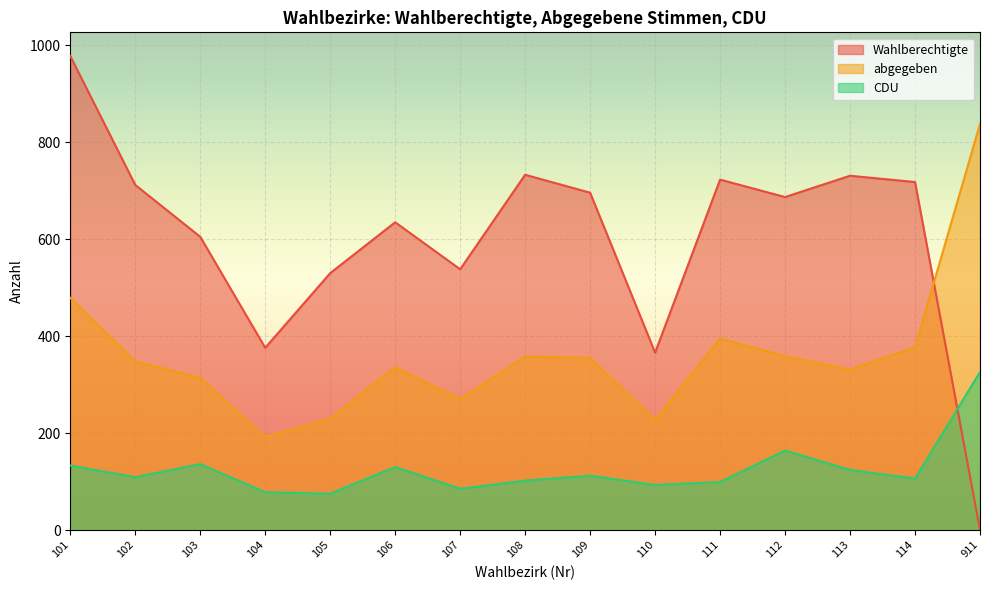

True or false: Wahlberechtigte and CDU cross at least once.

True